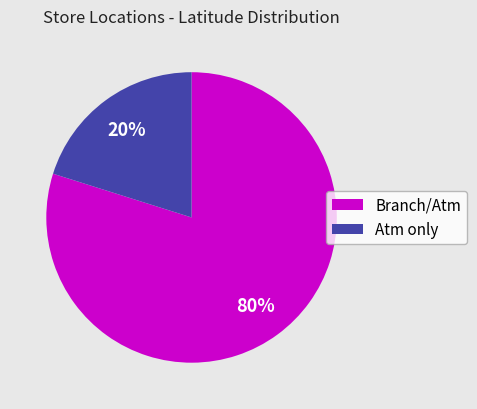

How many slices are in this pie chart?

2